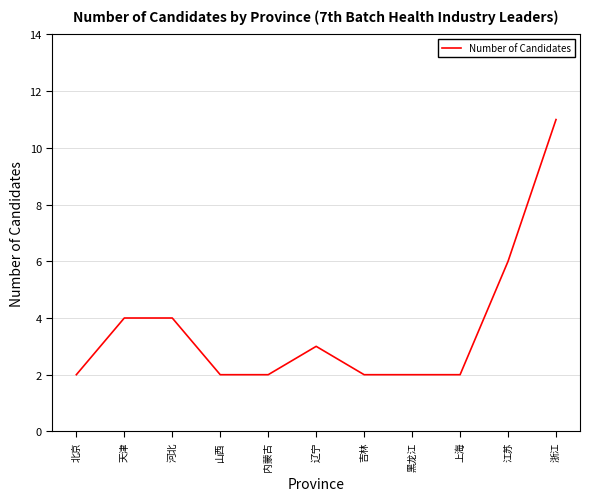

What is the greatest value displayed?

11